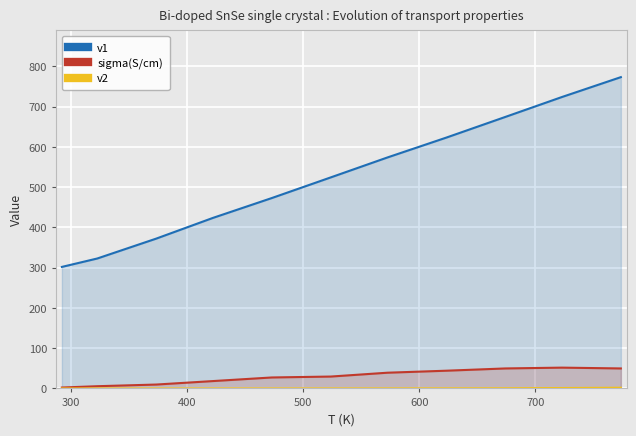

How many lines are shown in the chart?

3